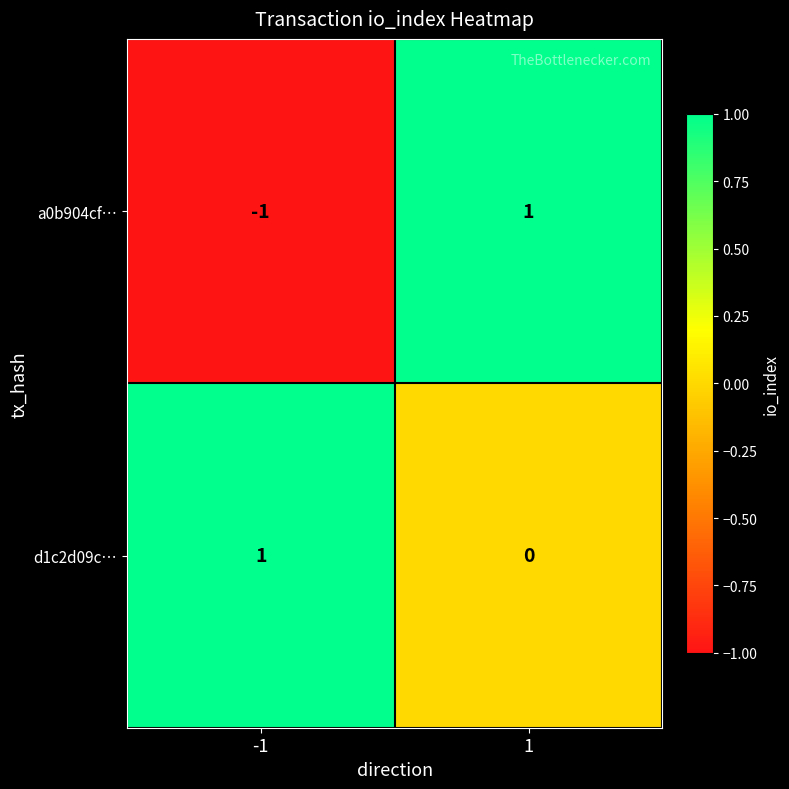

Is it true that d1c2d09c… equals 0 at 1?

True